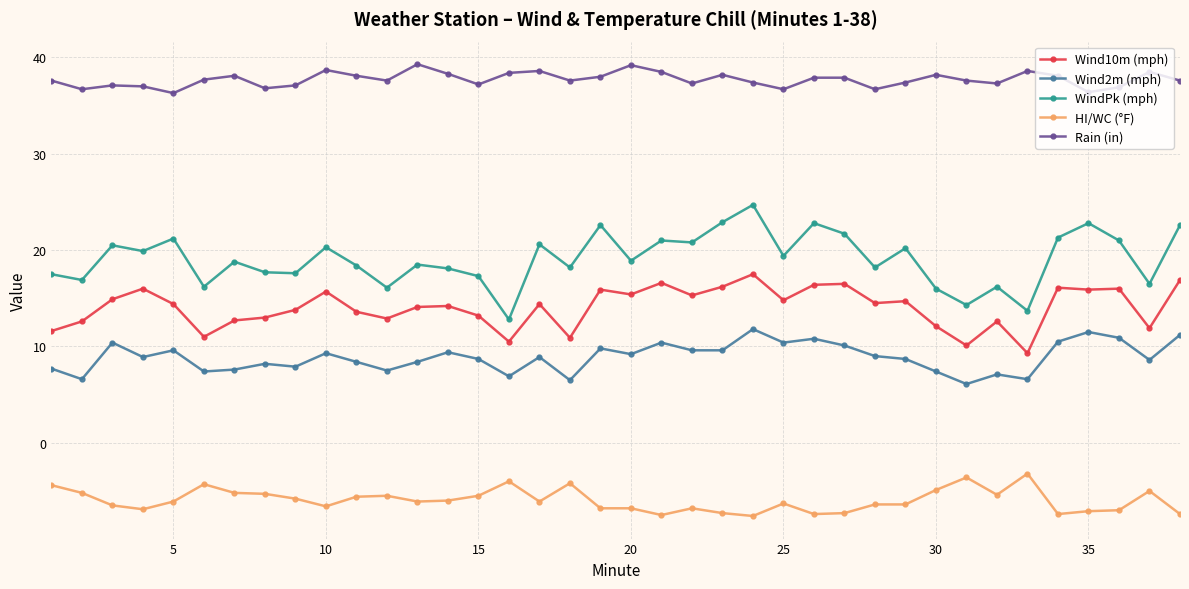

What is the sum of all HI/WC (°F) values?

-226.9